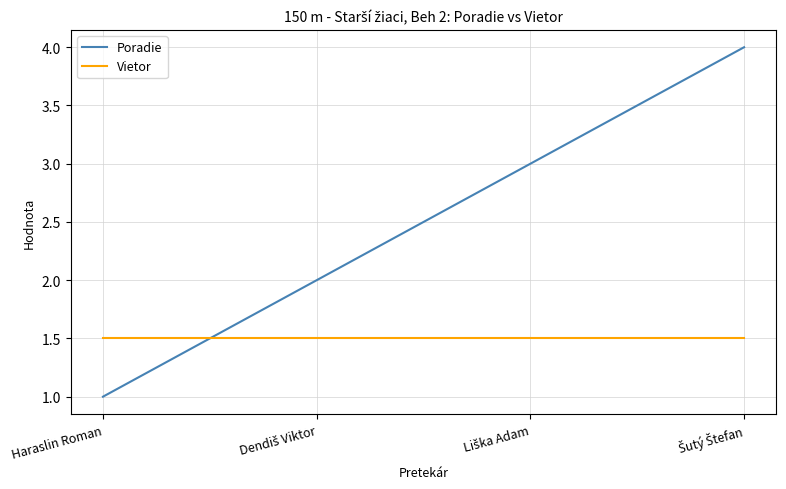

Reading left to right, extract all data points from this chart.

Poradie: 1.0	2.0	3.0	4.0
Vietor: 1.5	1.5	1.5	1.5